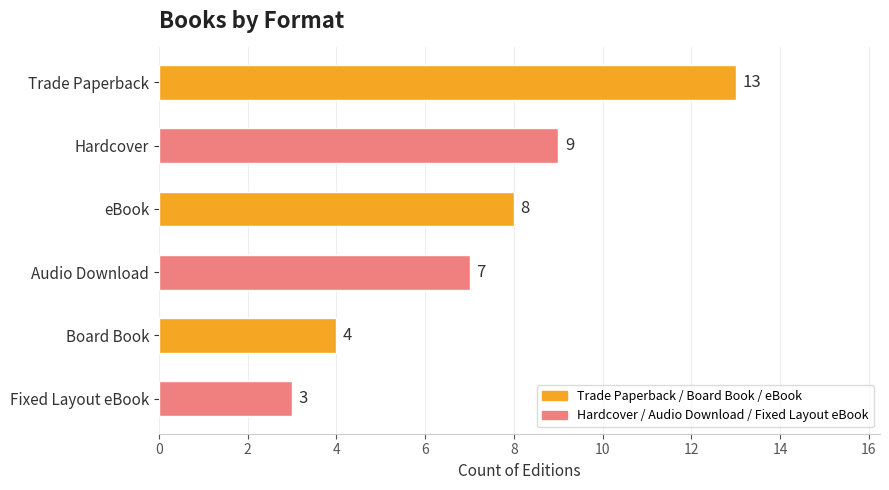

What is the maximum value shown in the chart?

13